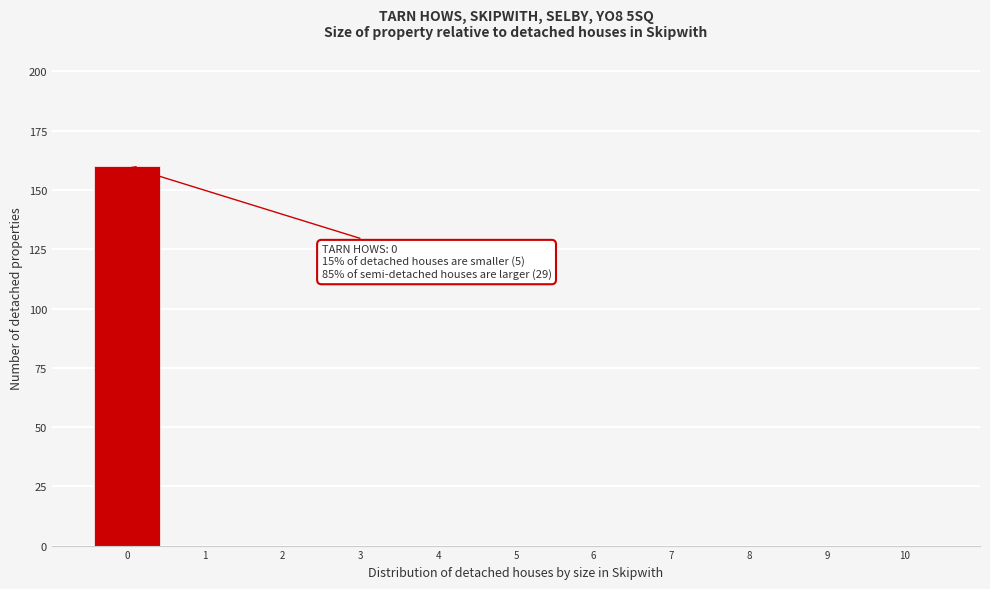

Over which range of the x-axis is the bar tallest?

-0.5 to 0.5